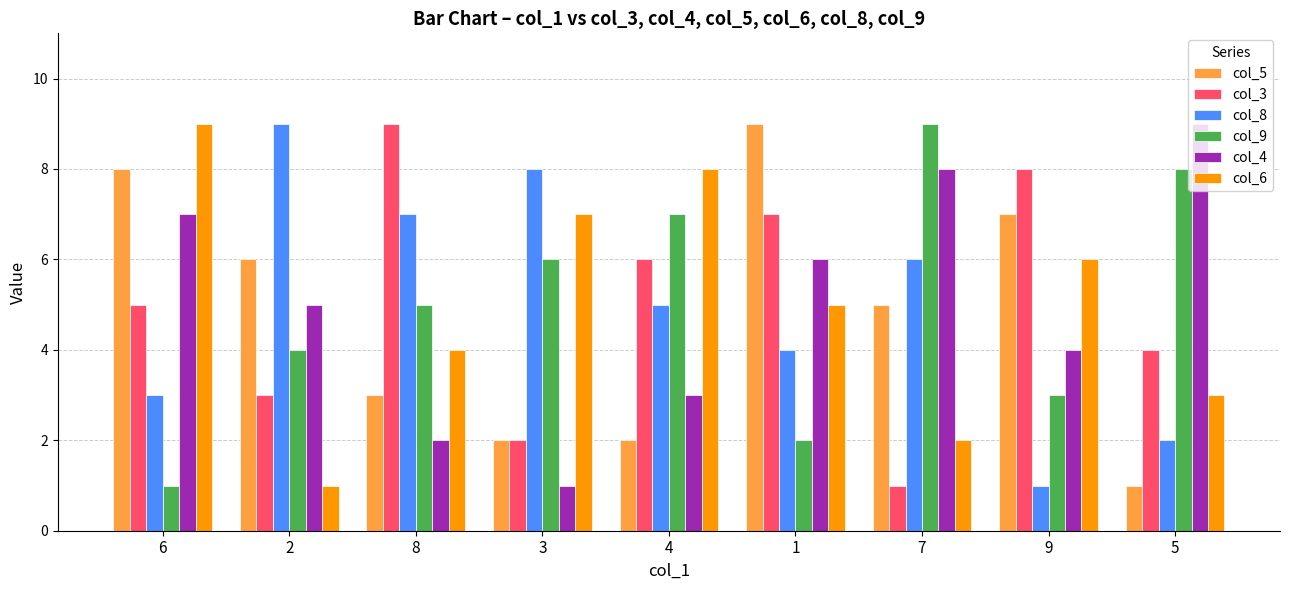

What is the sum of all col_9 values?

45